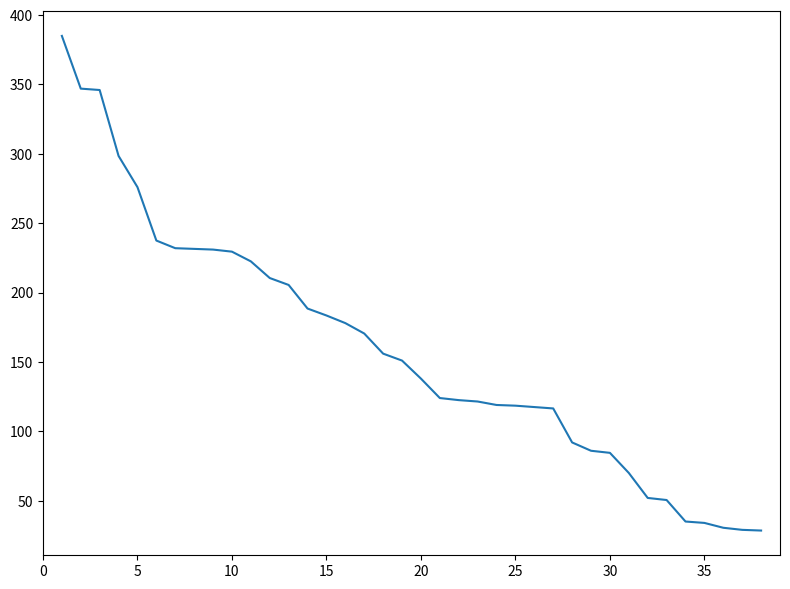

What is the difference between the maximum and minimum values?

356.5